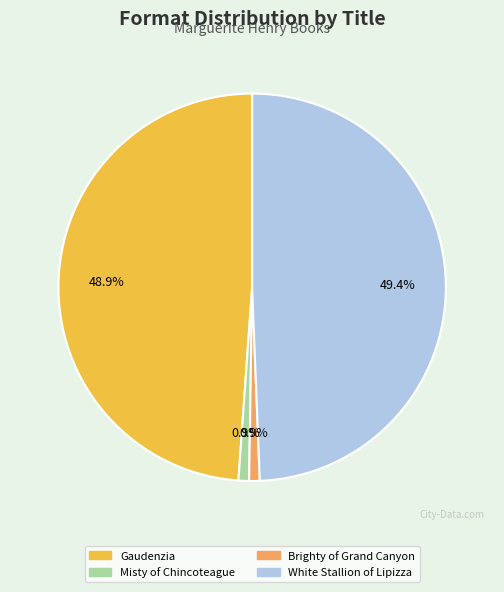

To the nearest percent, what is the average slice percentage?

25%